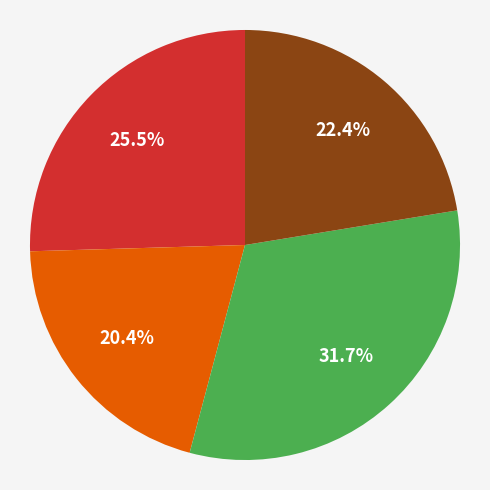

How many segments does this pie chart have?

4